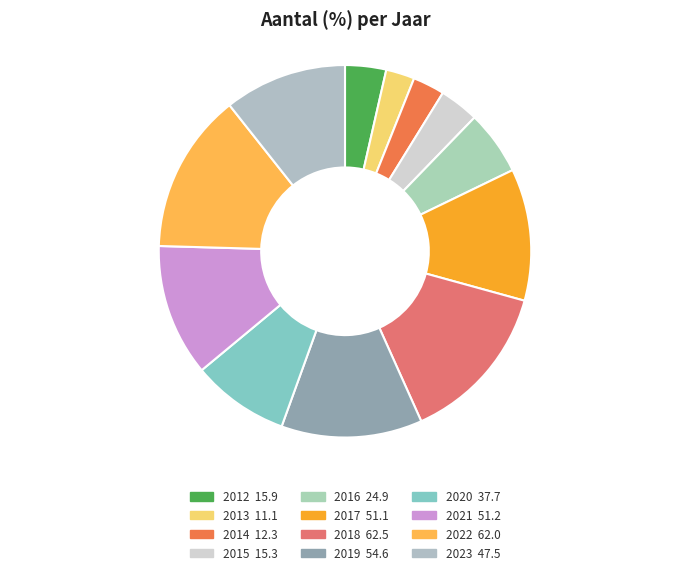

Count the number of slices in the pie.

12